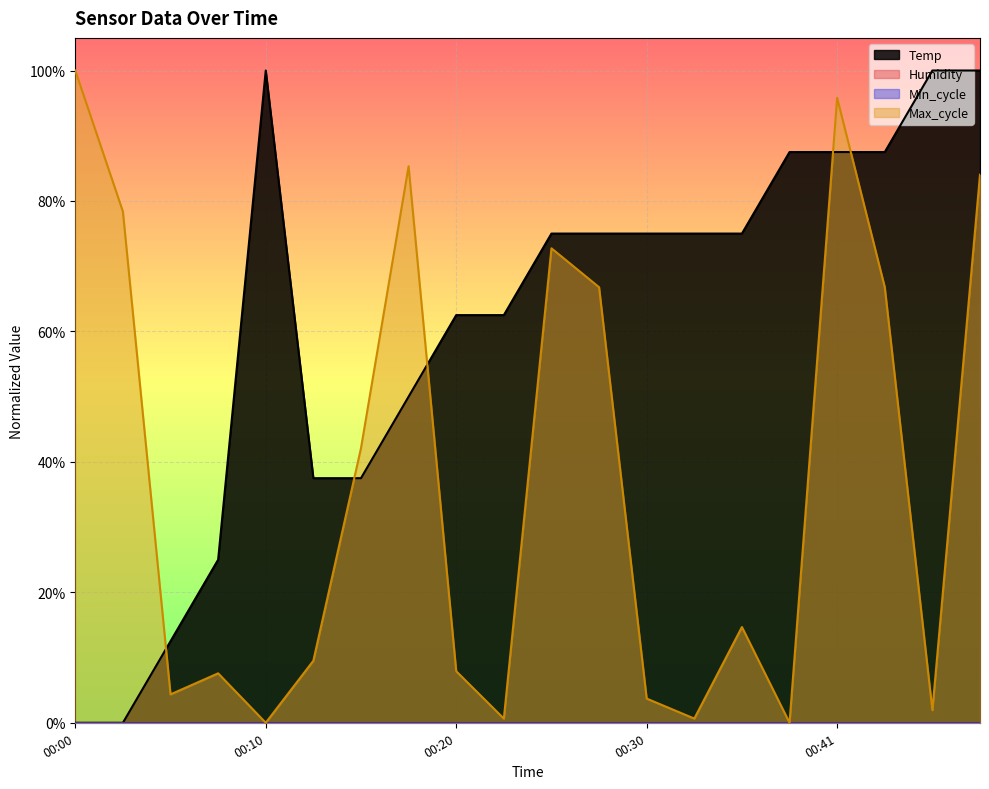

What is the total value across all series at 2022/10/02 00:23:07?

0.6